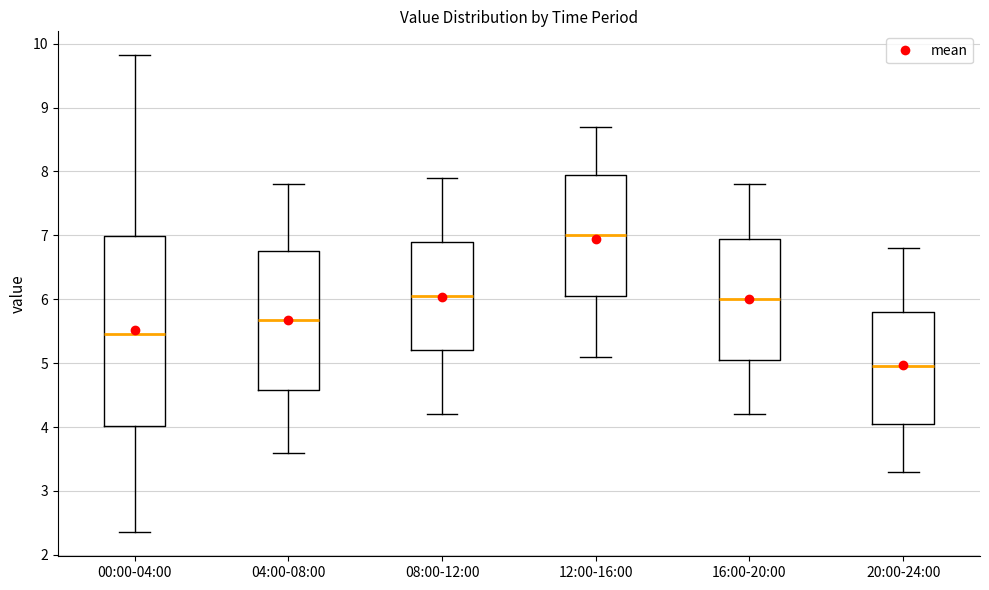

Where is the lower edge of the box for 12:00-16:00 on the y-axis? The values are not printed on the chart, so give them approximately, as read against the axis.

6.1